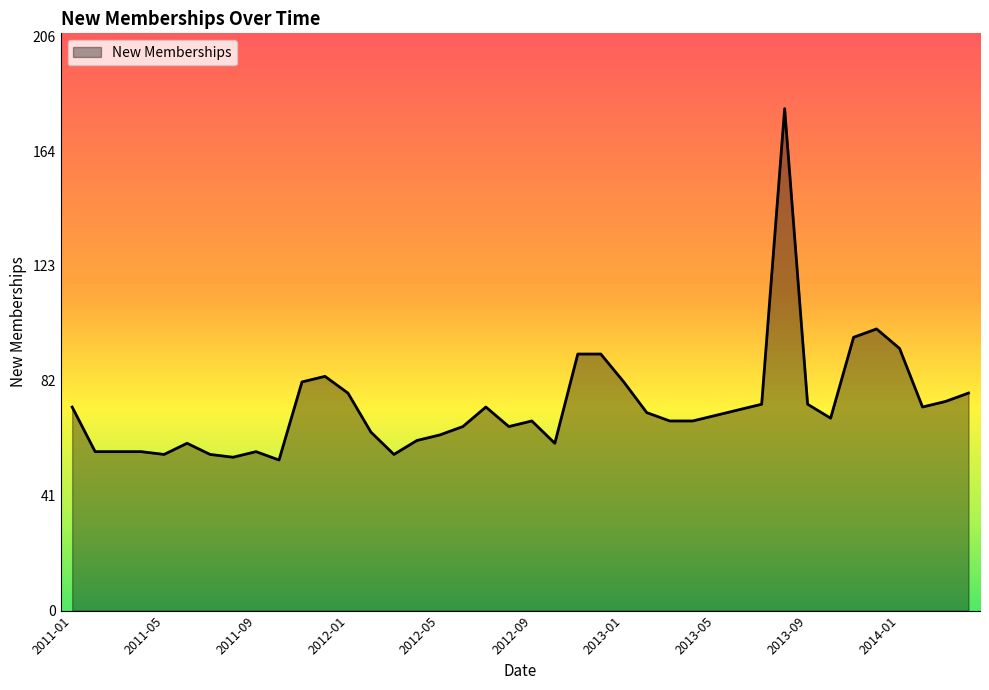

What is the smallest value displayed?

54